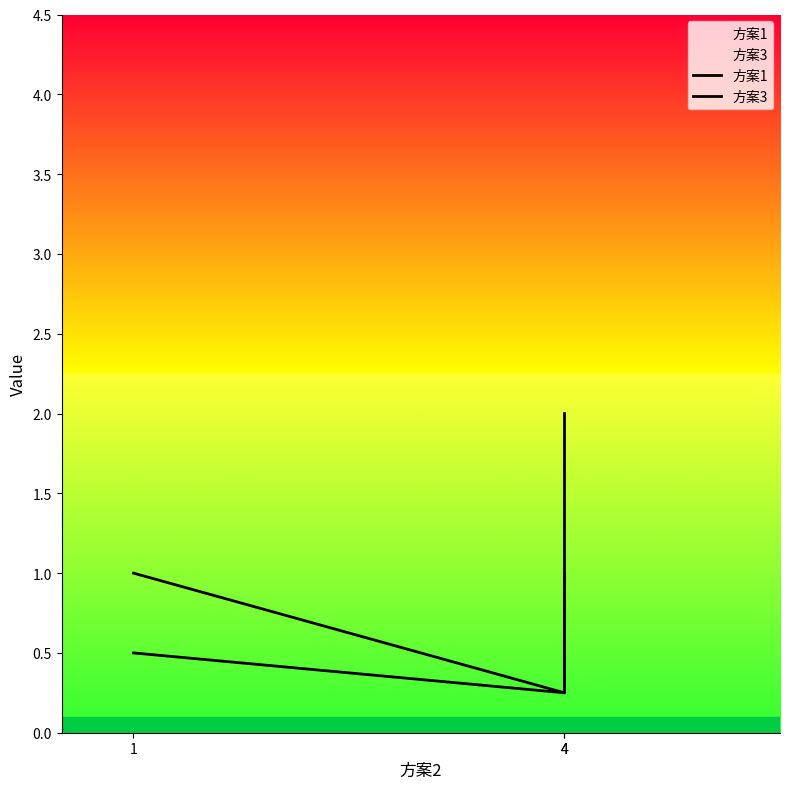

What is the maximum value for 方案3?

1.0